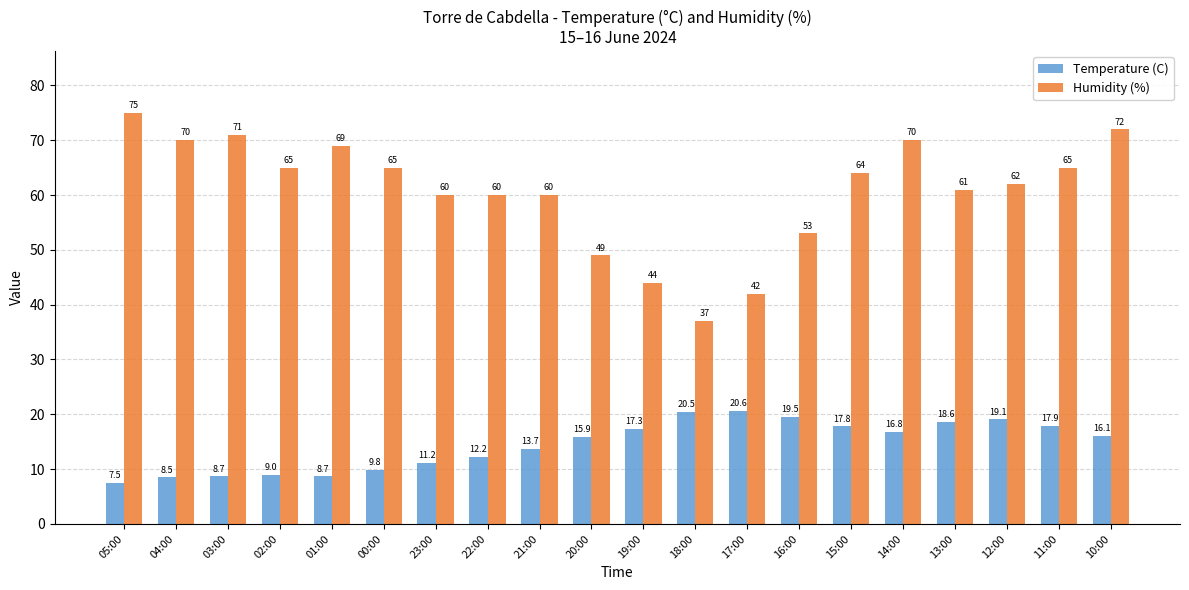

Which series has the largest range (max minus min)?

Humidity (%)